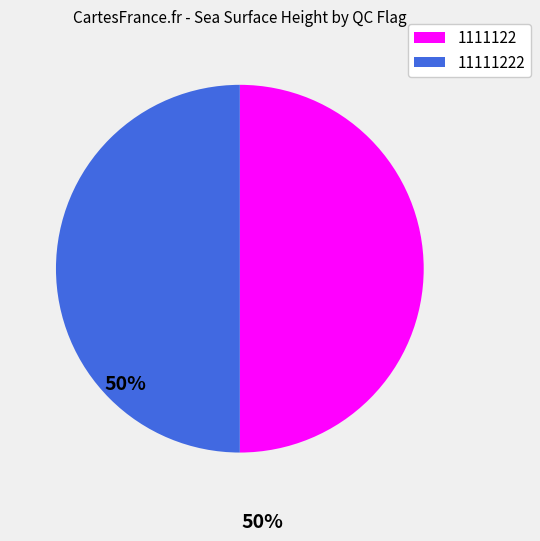

Count the number of slices in the pie.

2